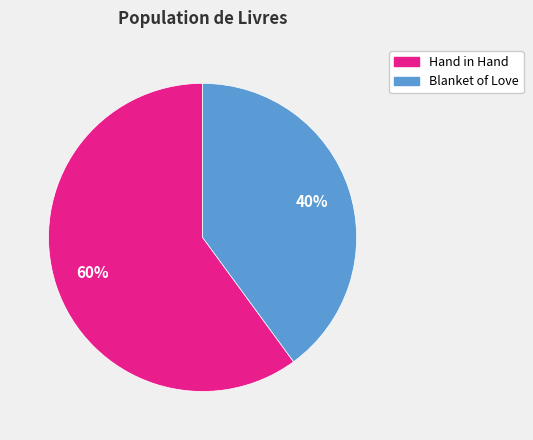

How many segments does this pie chart have?

2